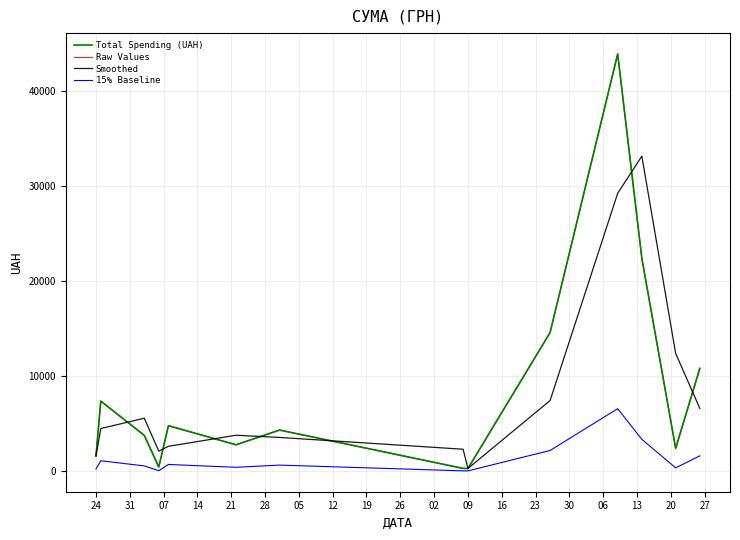

Does the chart have visible grid lines?

Yes